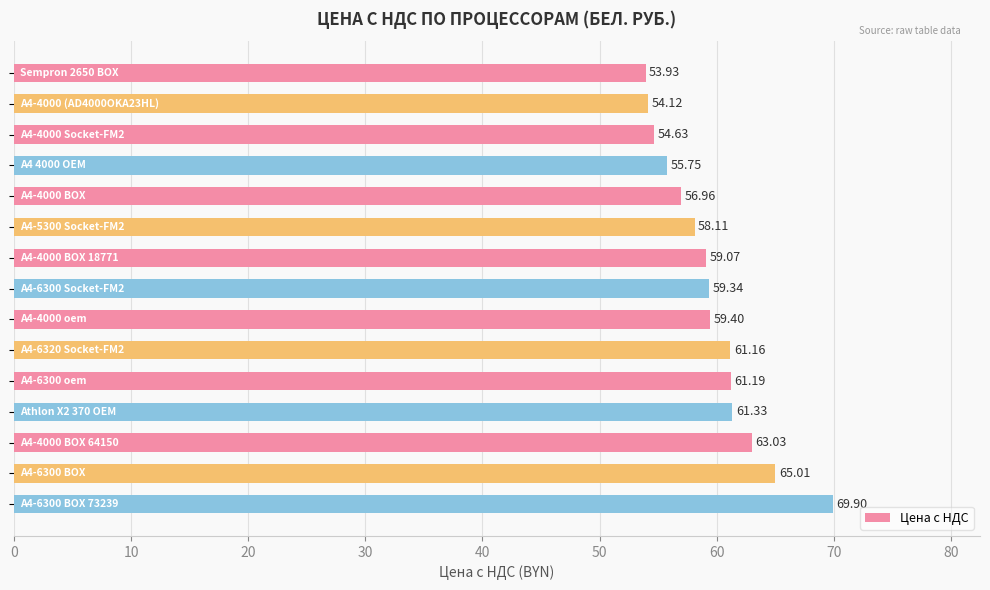

What is the average value?

59.5